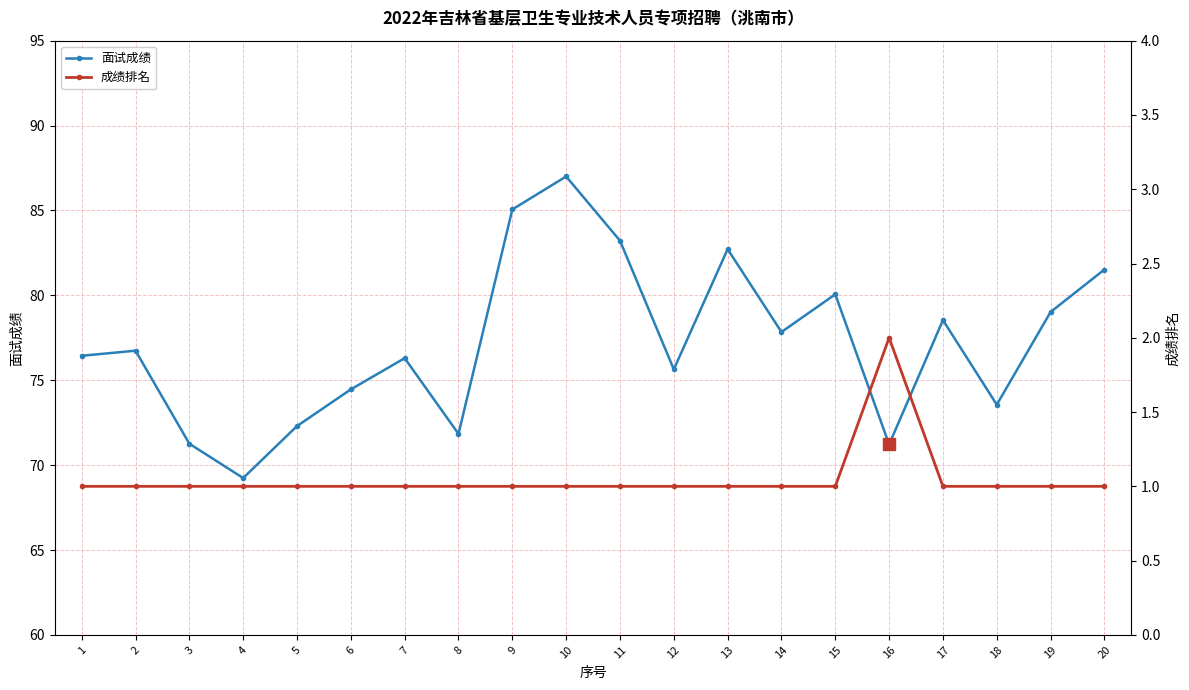

True or false: 成绩排名 has more than 0 points higher than both neighbors.

True